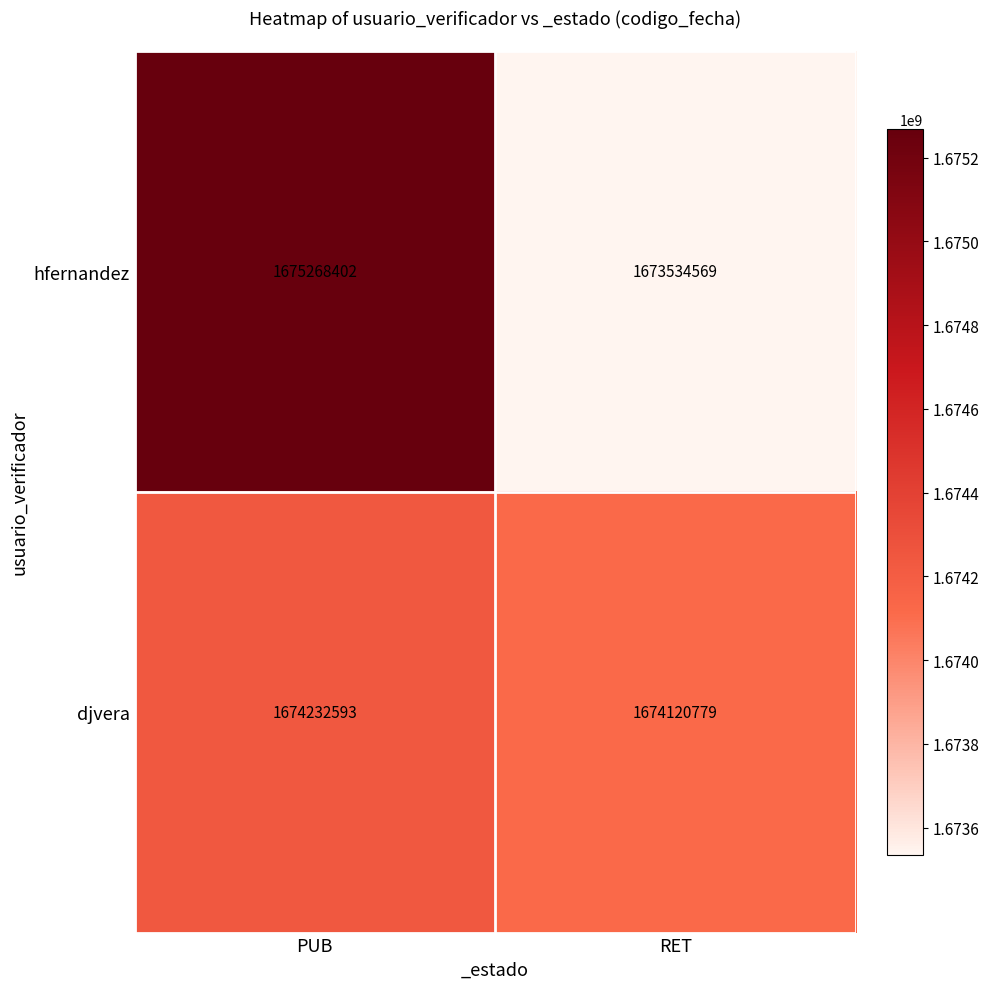

At how many categories does at least one series exceed 1673748796?

2